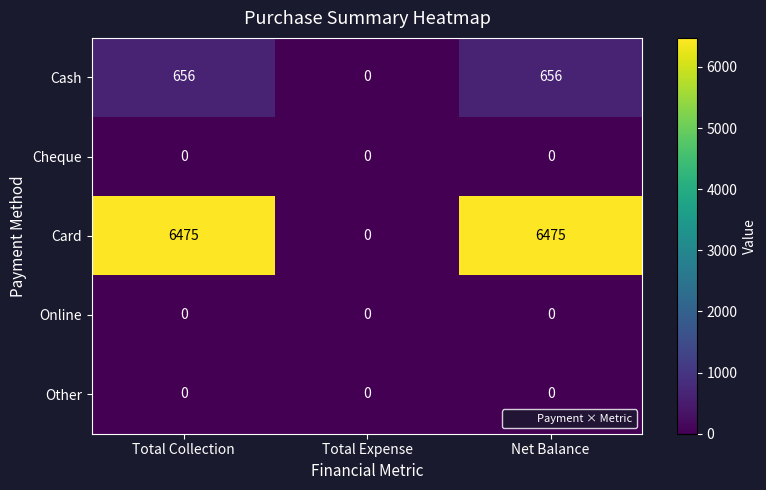

What is the greatest value displayed?

6475